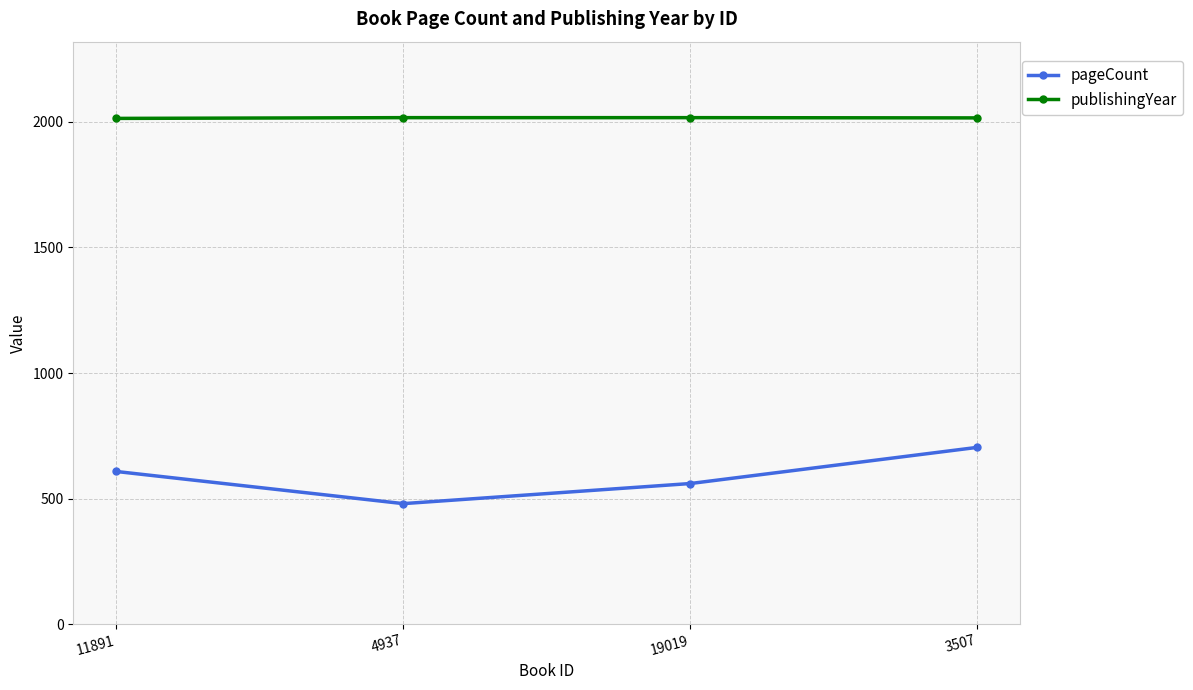

What is the difference between the maximum and minimum values in the publishingYear series?

3